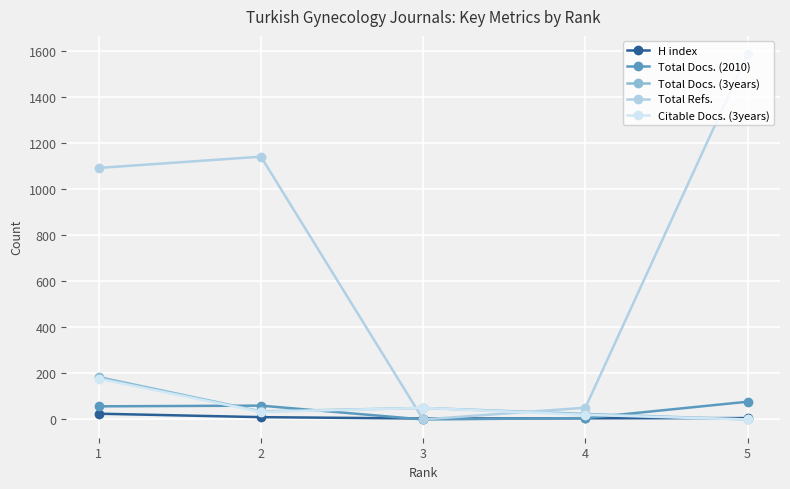

Count the number of categories in the chart.

5